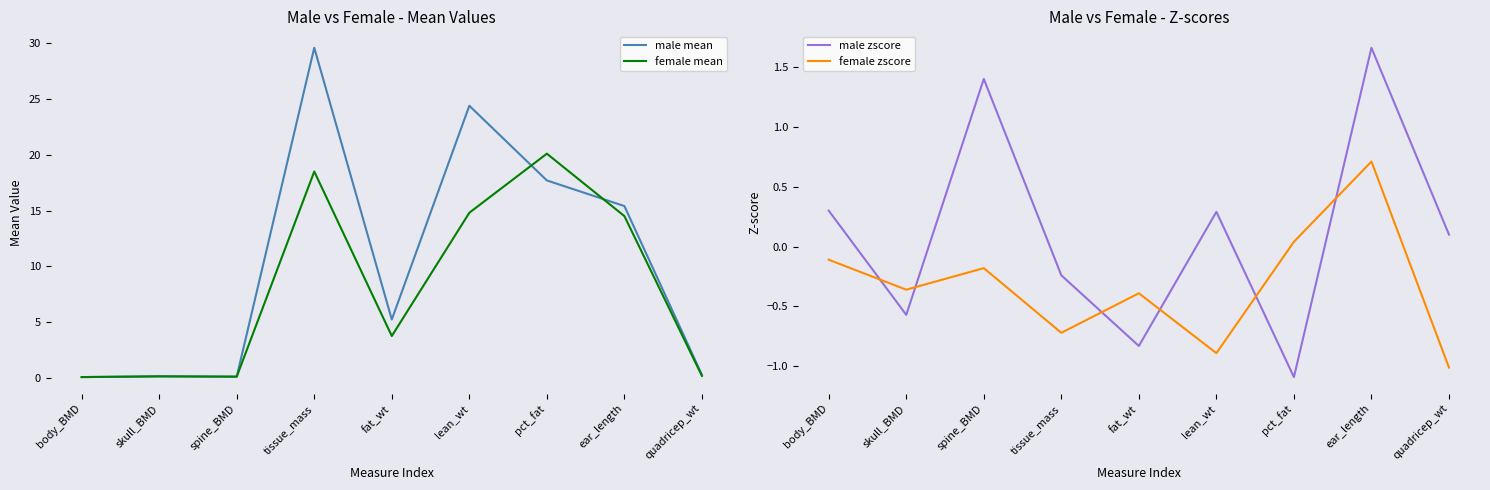

At which category does male zscore reach its first local valley?

skull_BMD